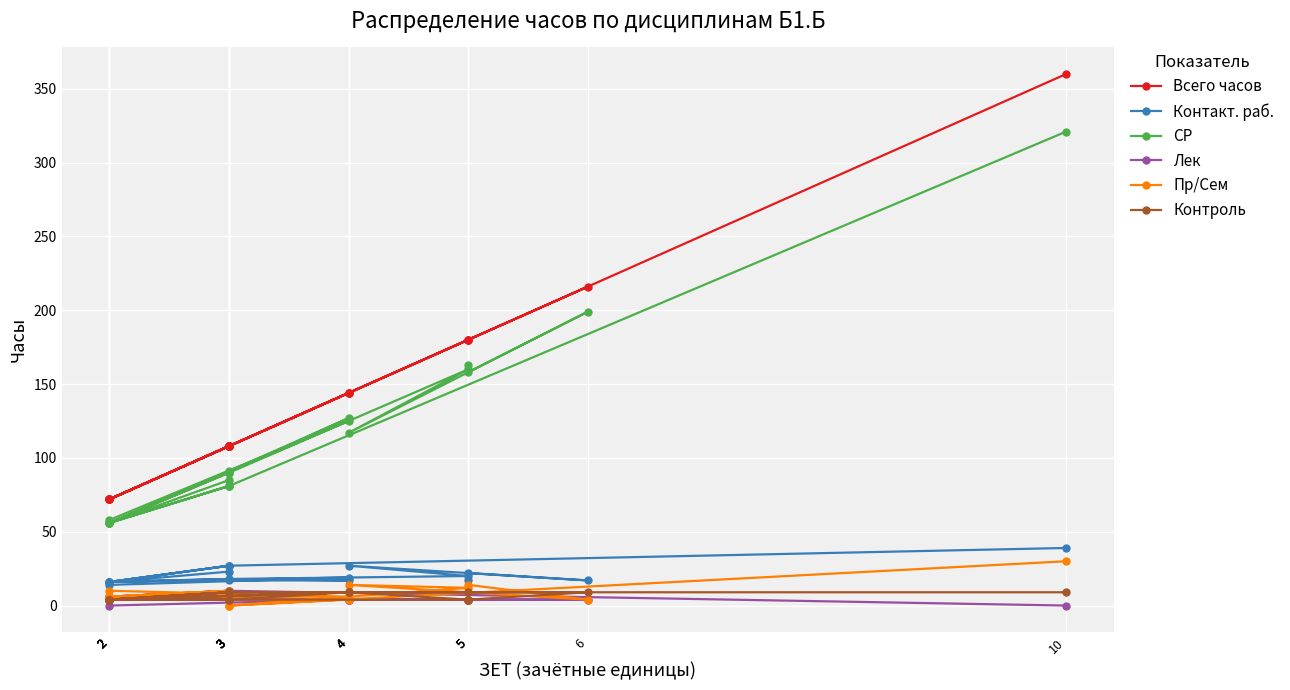

What value does the Пр/Сем series have at 10?

30